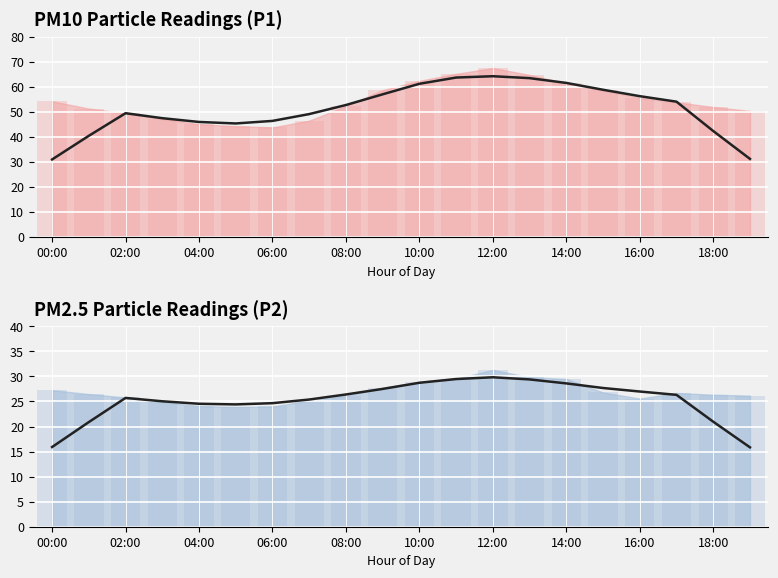

Is the value of P2 trend at 14:00 greater than the value of P1 trend at 10?

No